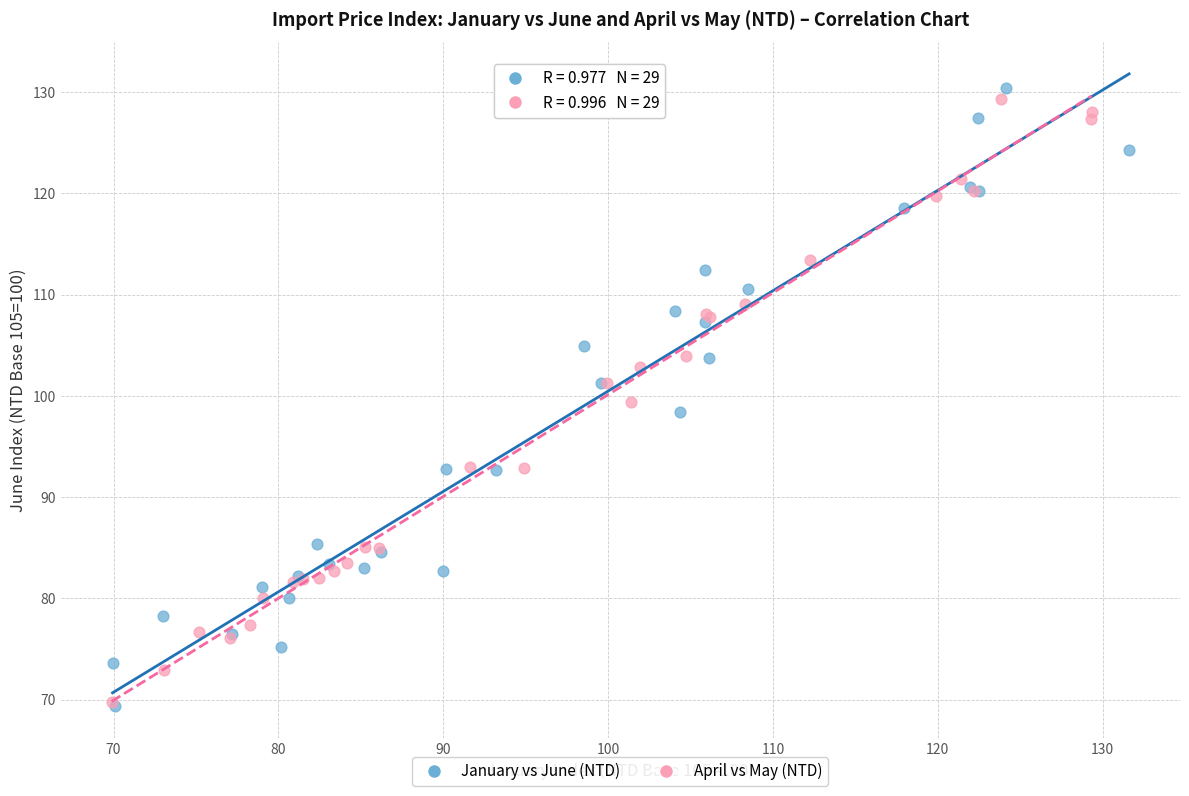

Which series has the largest Y range (max minus min)?

January vs June (NTD)